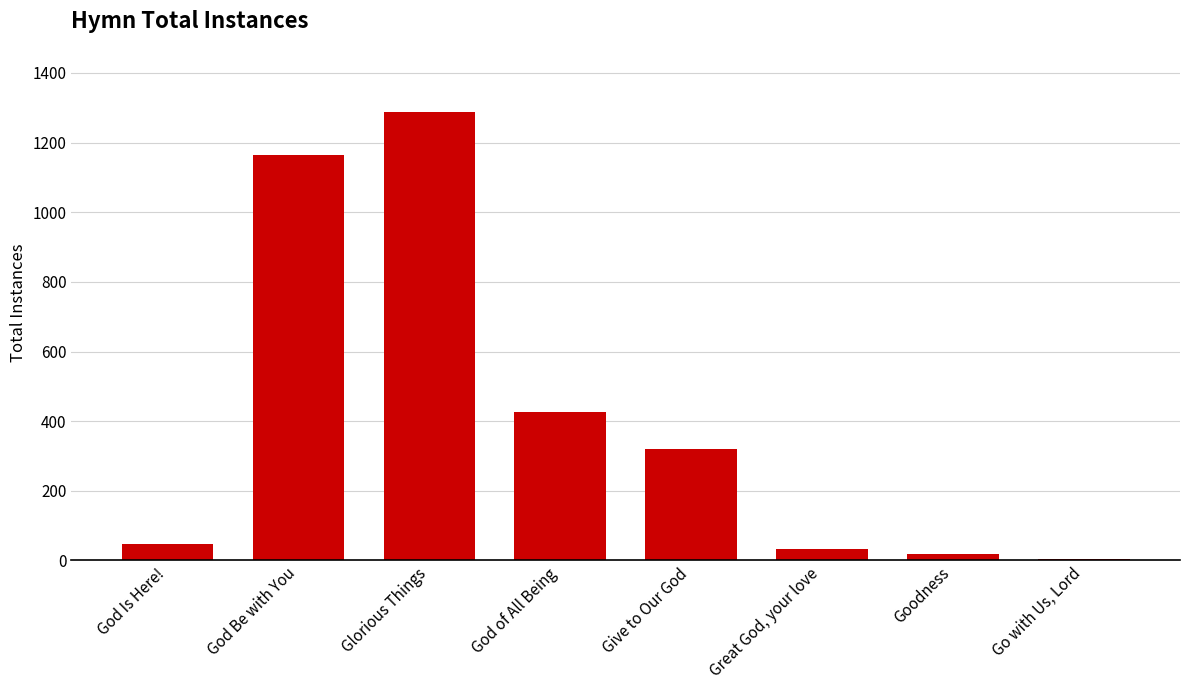

Is it true that the value at Give to Our God is 480?

False